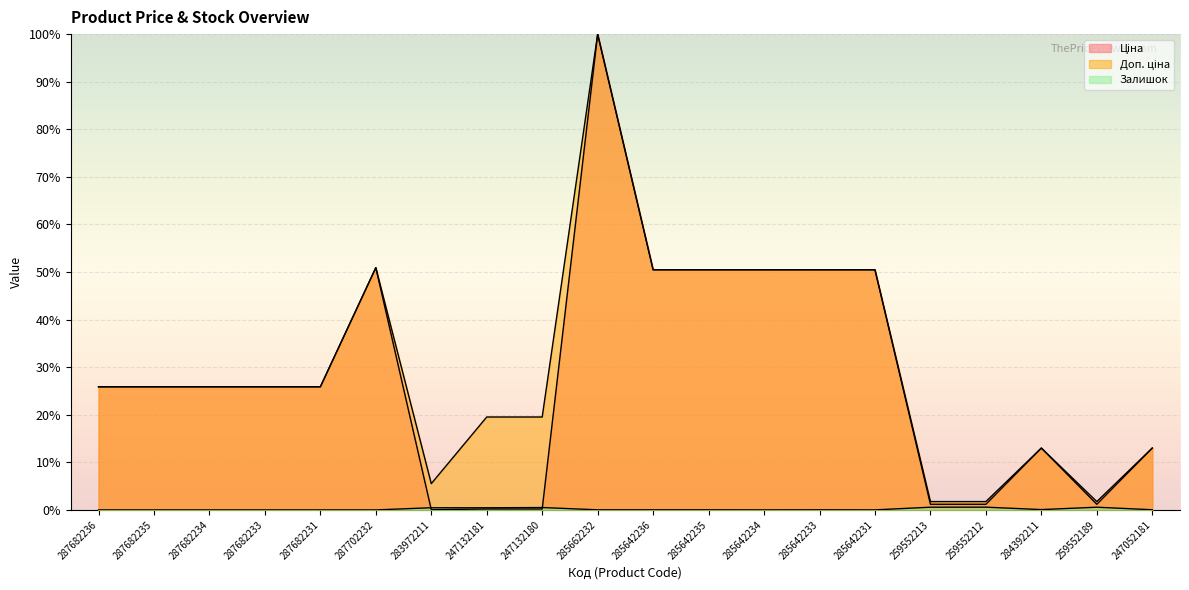

Which series changed the most between 285642235 and 259552189?

Ціна